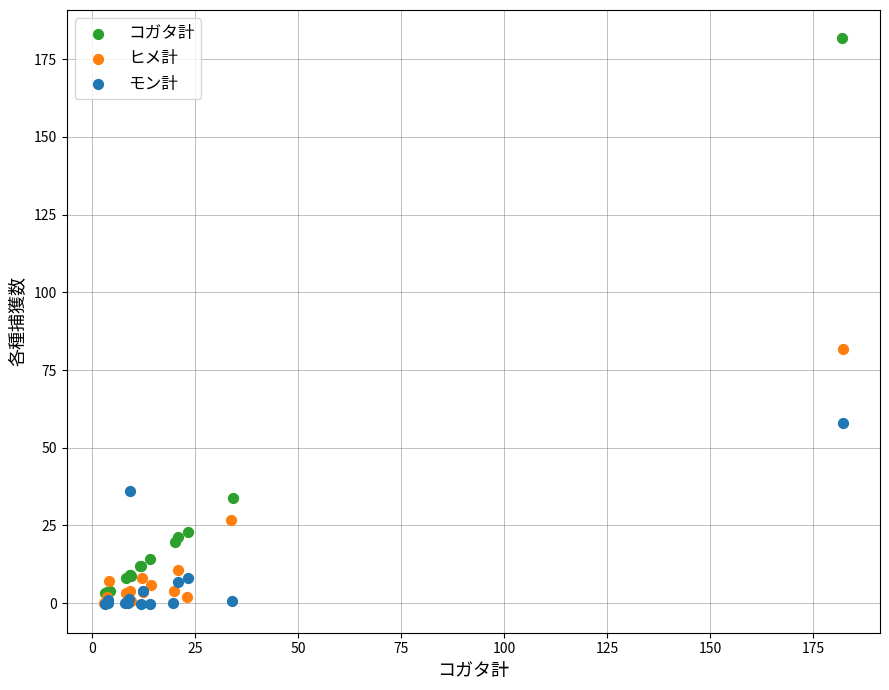

Which series has the largest Y range (max minus min)?

コガタ計